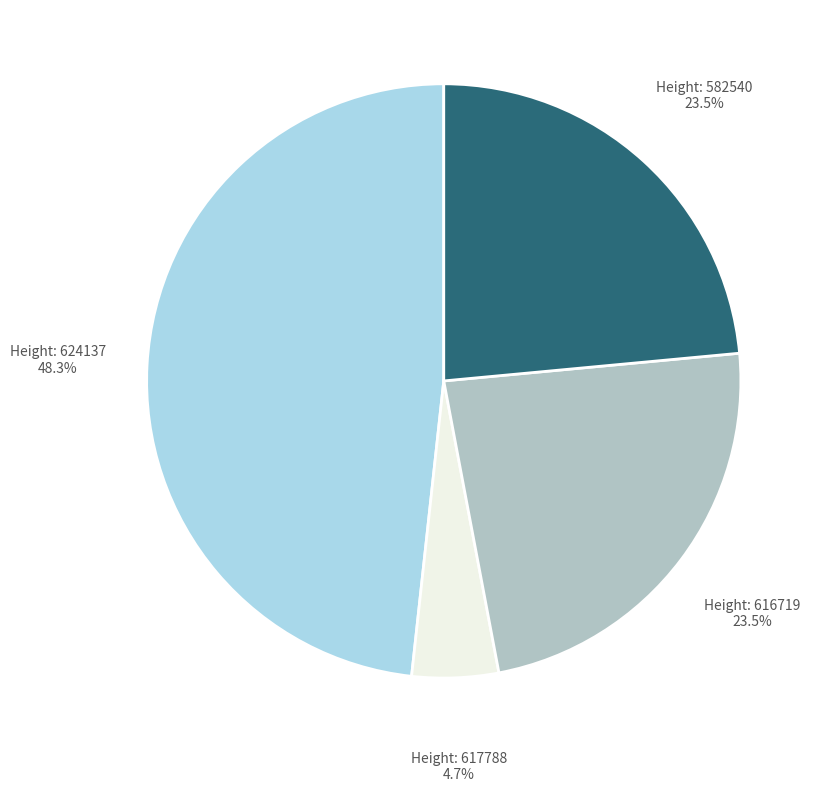

Is there any slice that represents more than half of the pie?

No